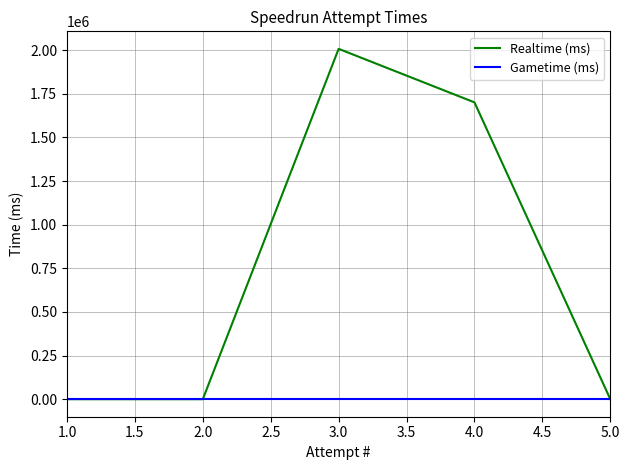

Does the chart have visible grid lines?

Yes